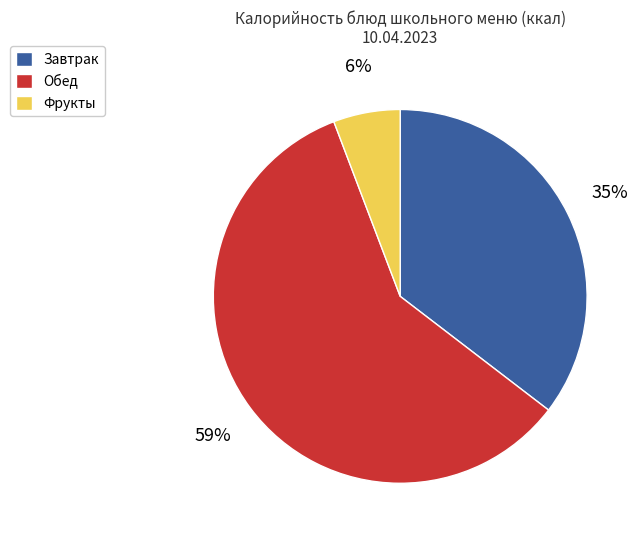

Is there any slice that represents more than half of the pie?

Yes